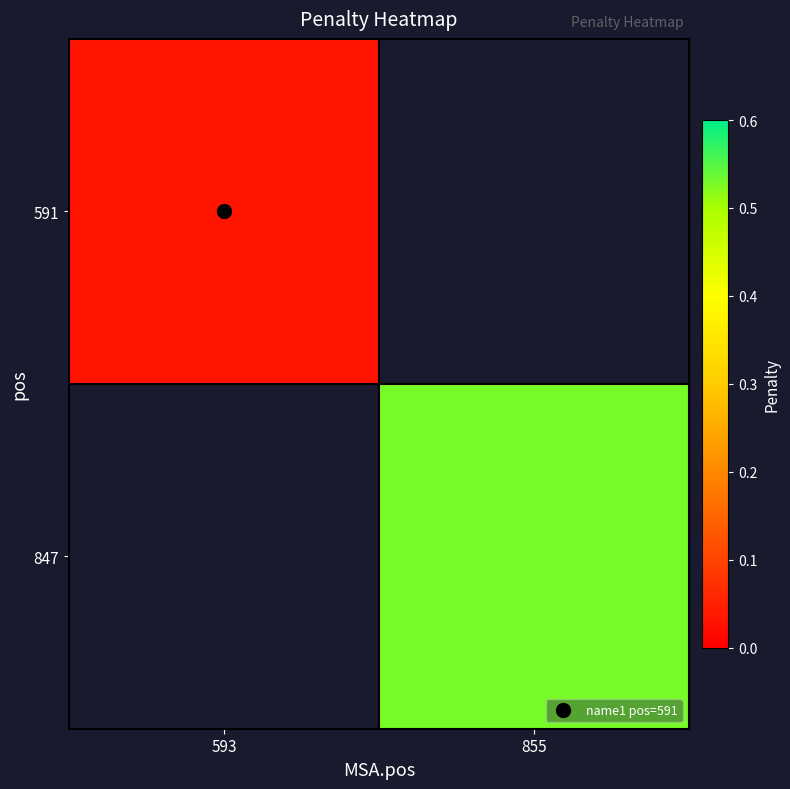

Is the value of 847 at 855 greater than the value of 591 at 593?

Yes